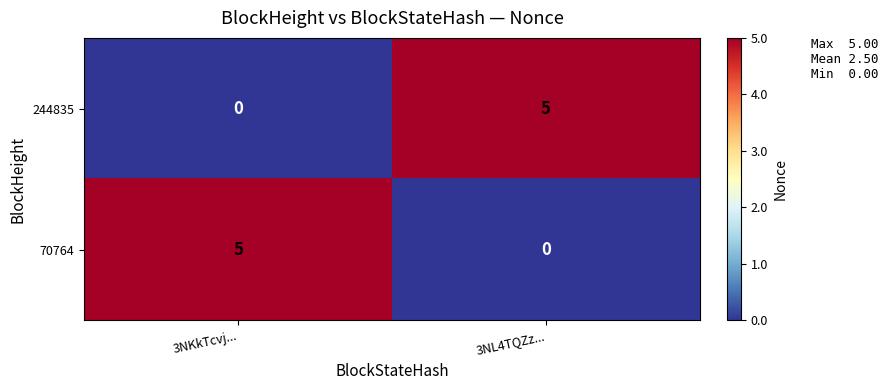

What is the difference between the 244835 values at 3NL4TQZz... and 3NKkTcvj...?

5